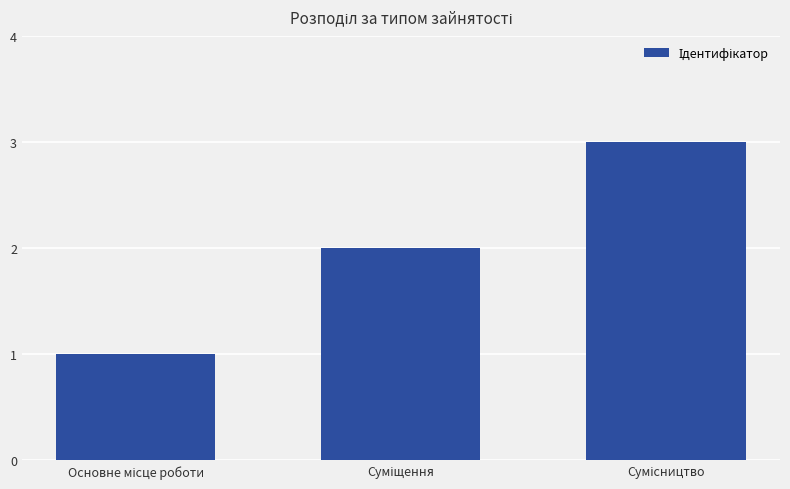

What is the greatest value displayed?

3